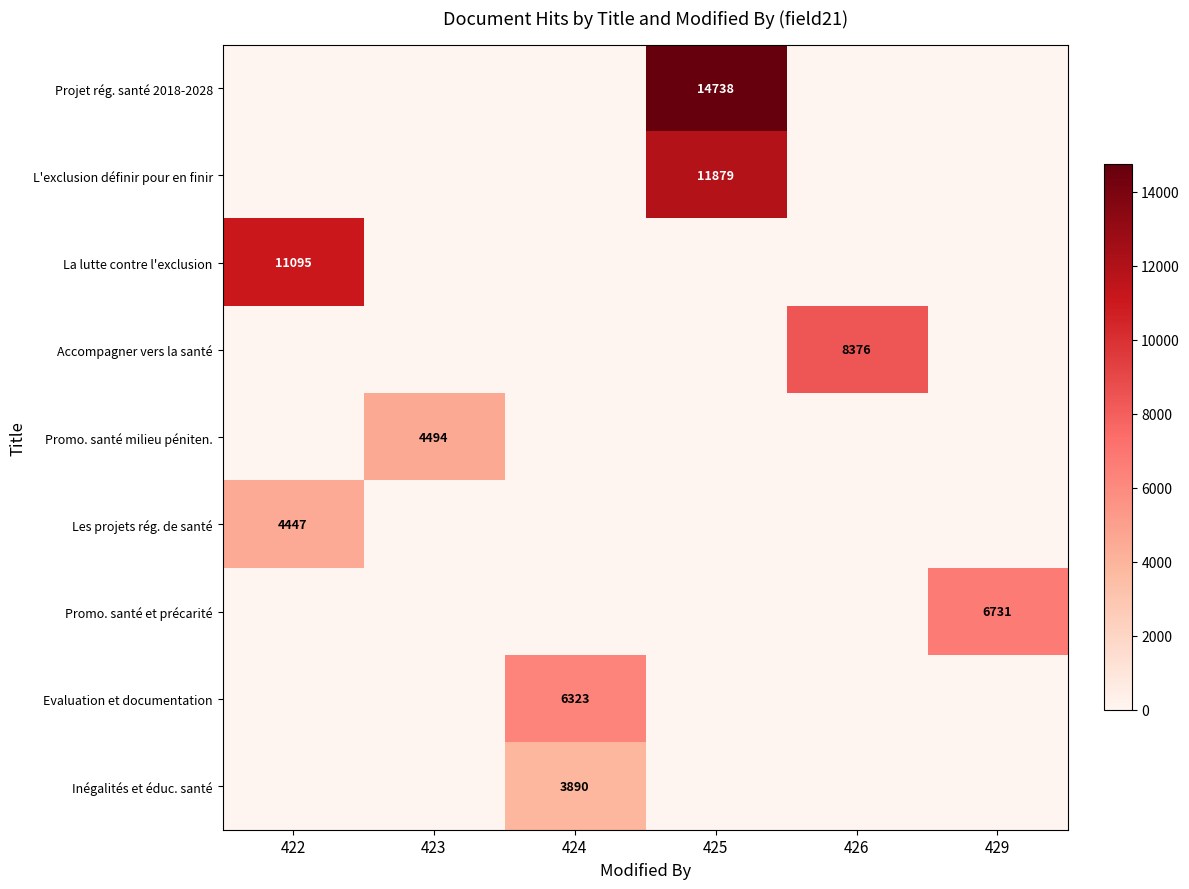

The Projet rég. santé 2018-2028 series shows 14738 at 425. True or false?

True